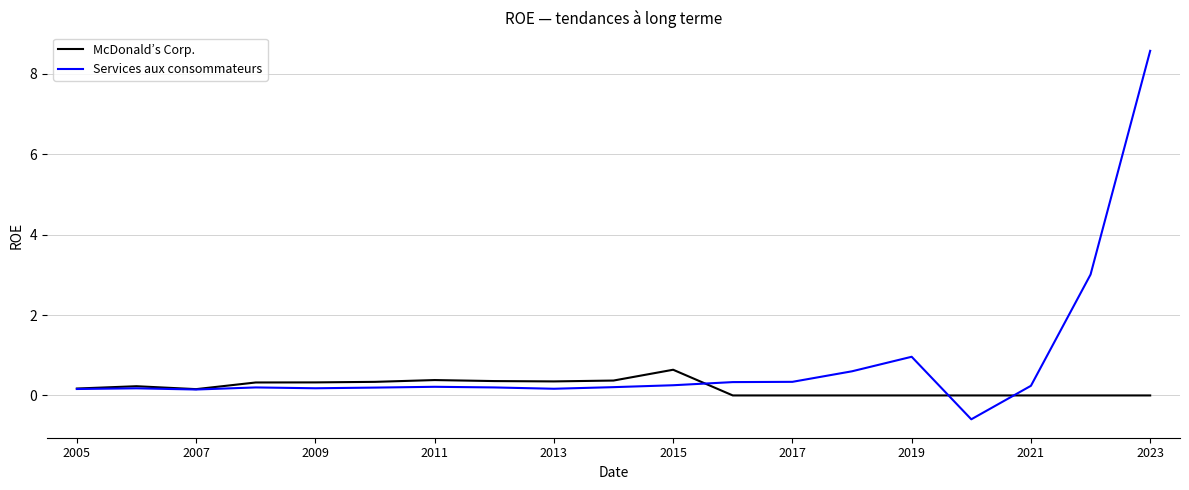

Rank the series by their average value, from lowest to highest.

McDonald’s Corp., Services aux consommateurs